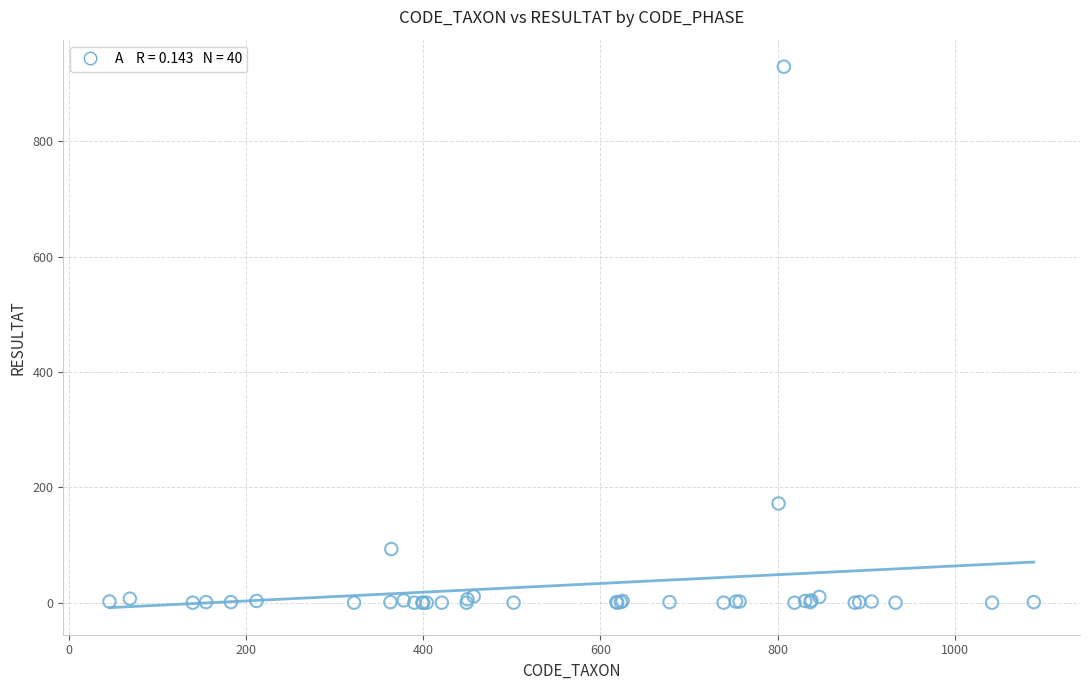

What Y value in the scatter plot is closest to 464?

172